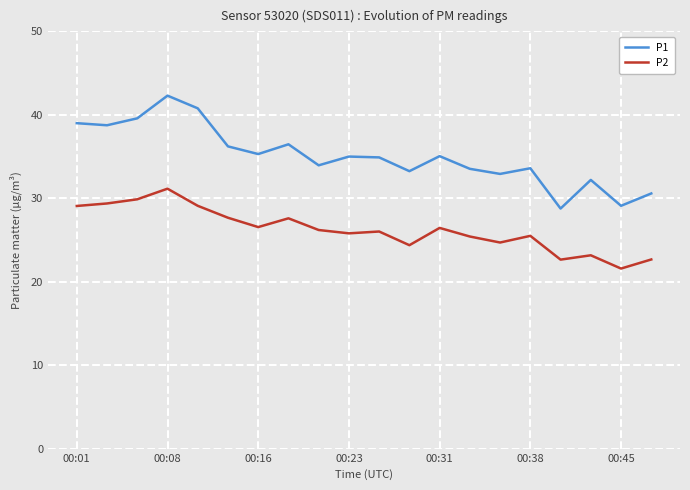

Which series has the largest total across all categories?

P1